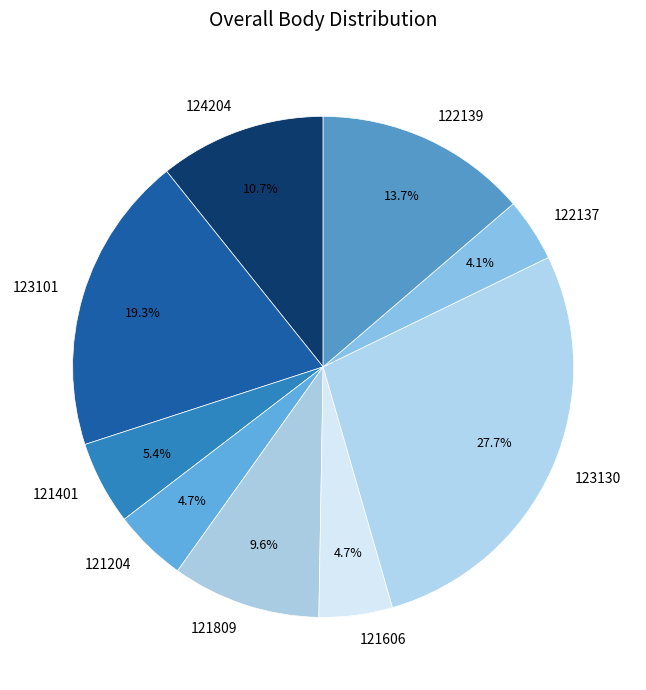

Count the number of slices in the pie.

9